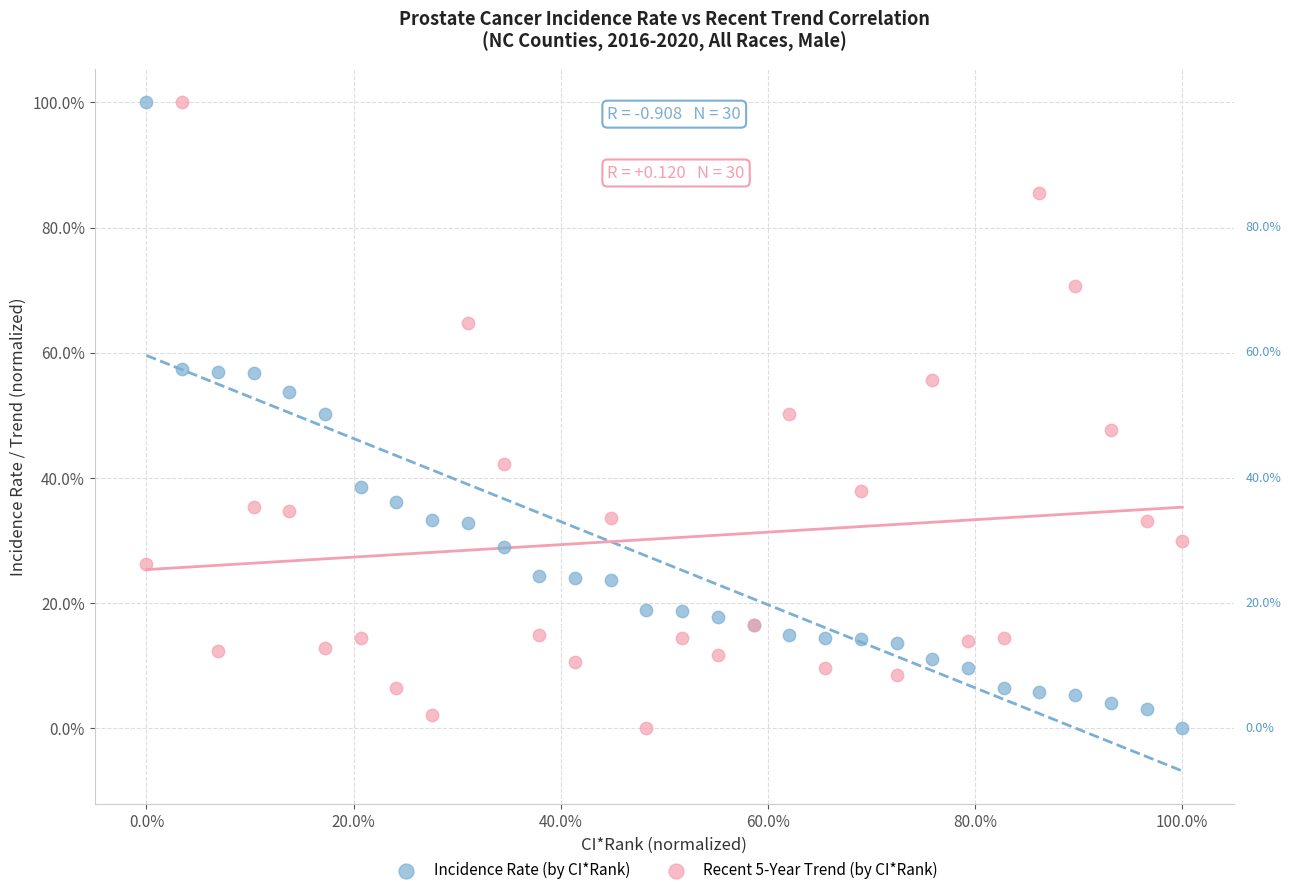

What are all the series names shown in the legend?

Incidence Rate (by CI*Rank), Recent 5-Year Trend (by CI*Rank)